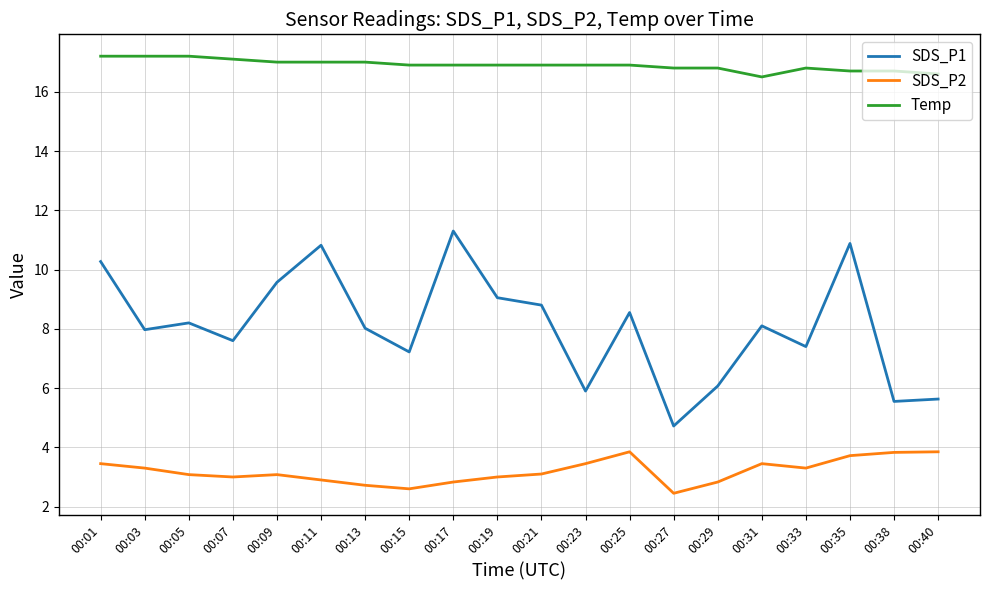

What is the minimum value shown in the chart?

2.5